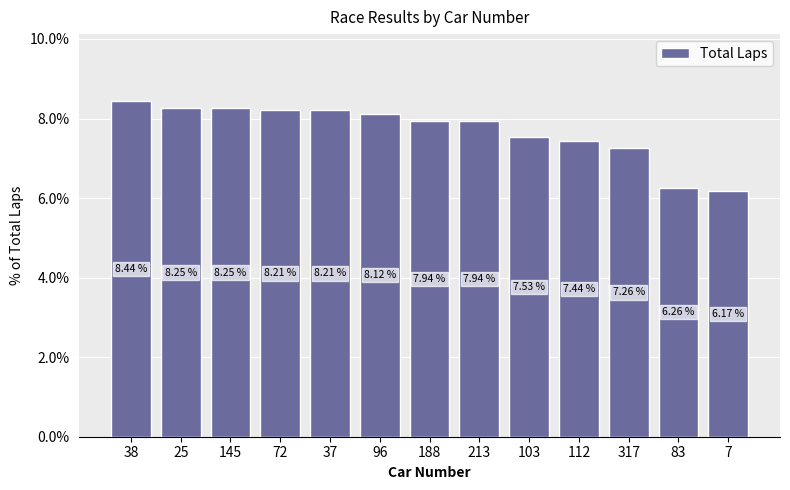

Between 145 and 213, which is larger?

145